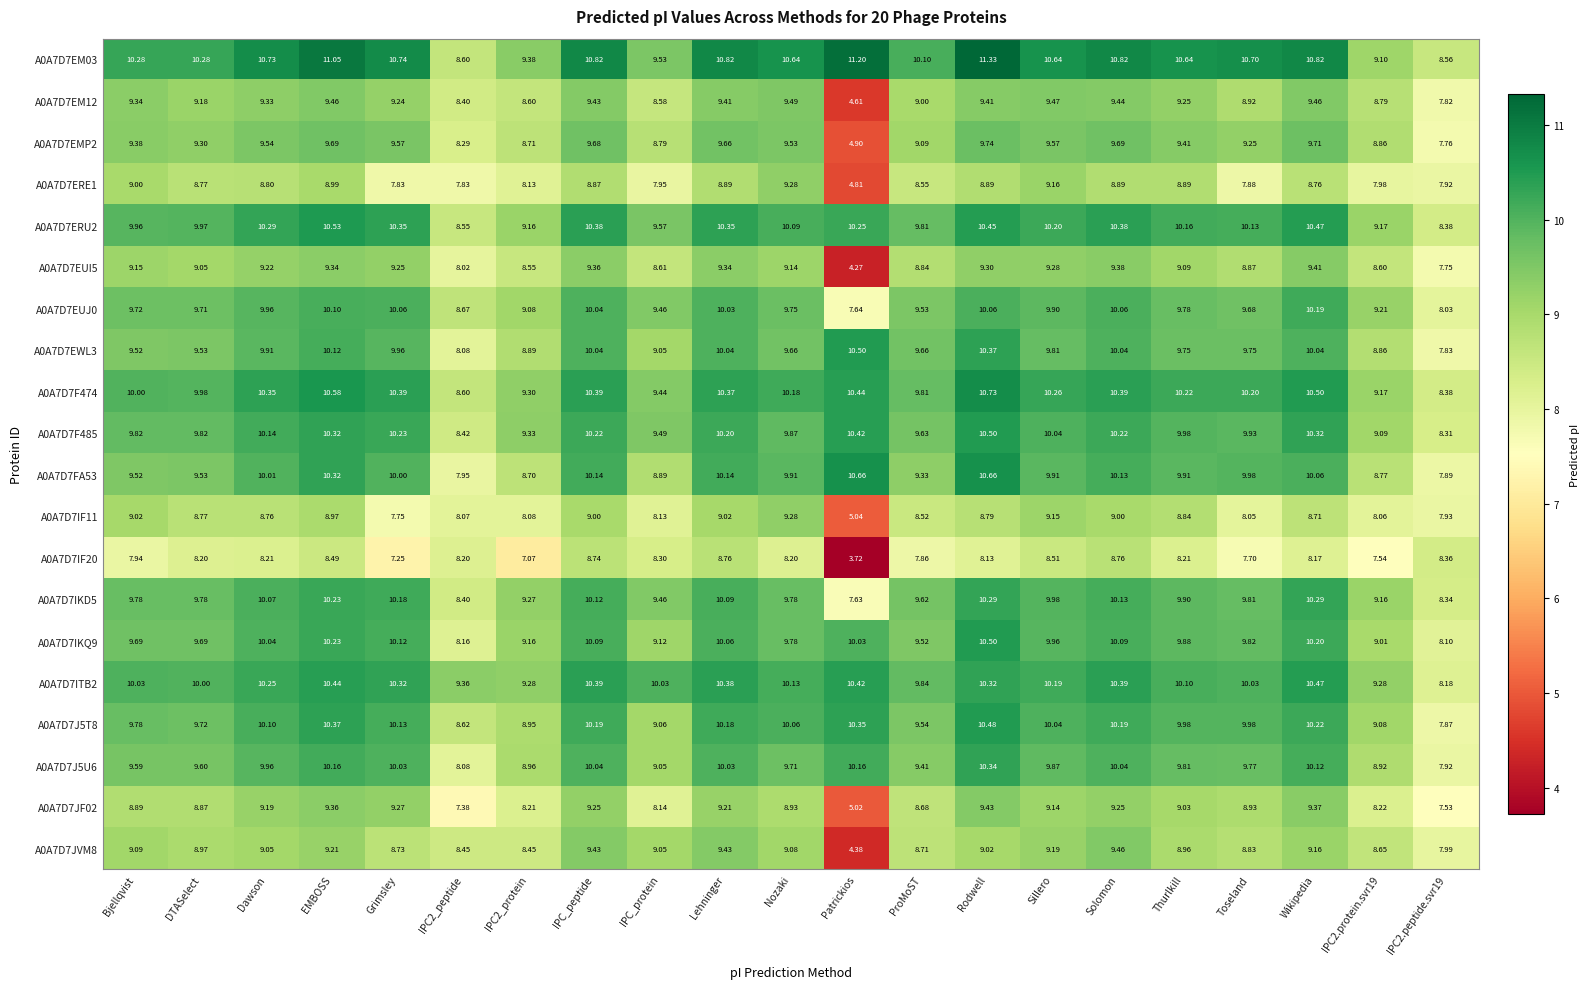

Which category has the lowest value across all series?

Patrickios